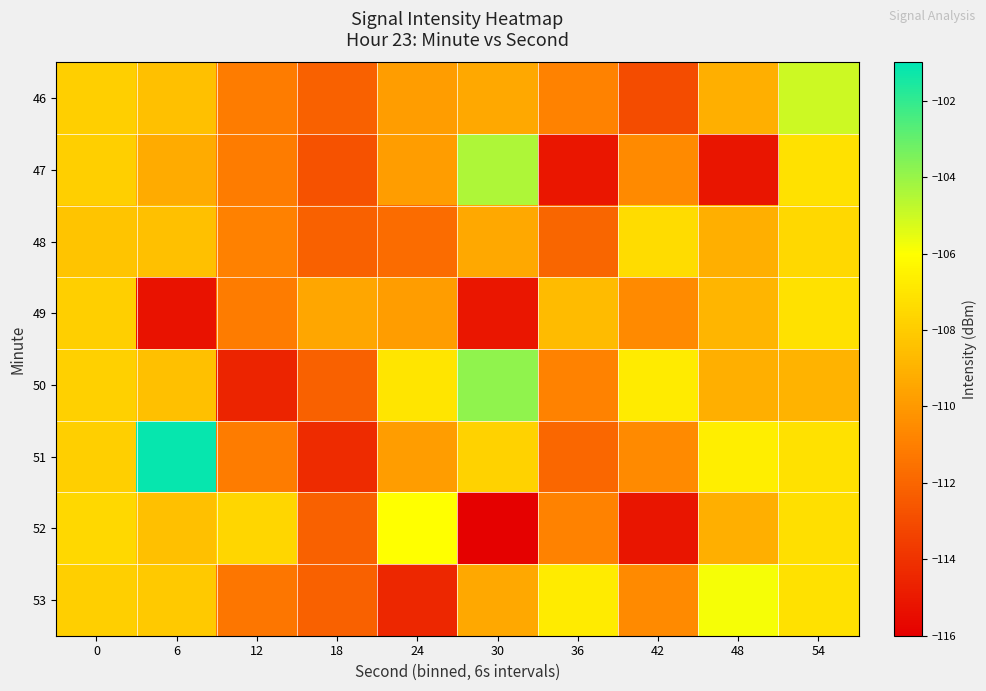

How many series are shown in this chart?

8